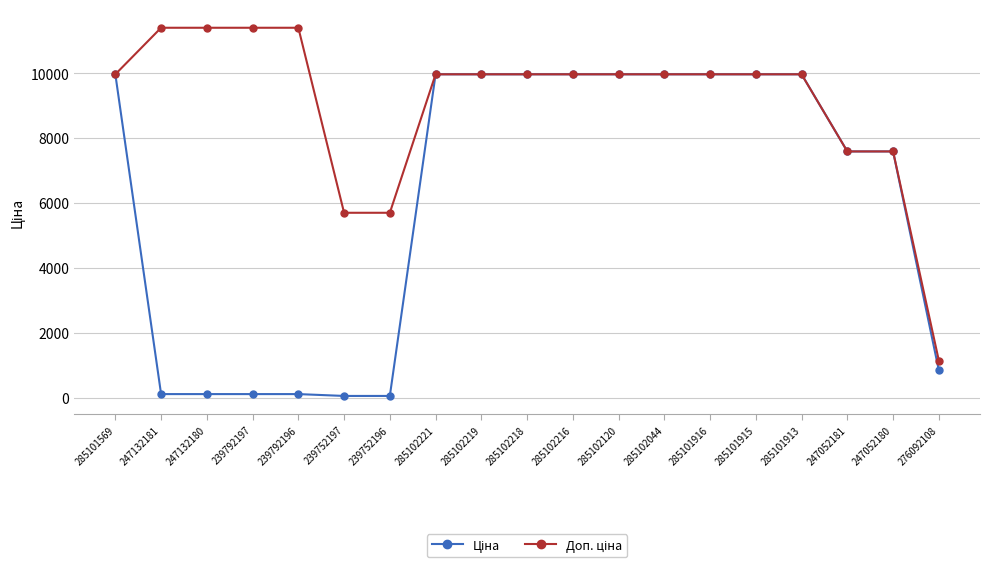

What is the label of the 12th point from the right?

285102221